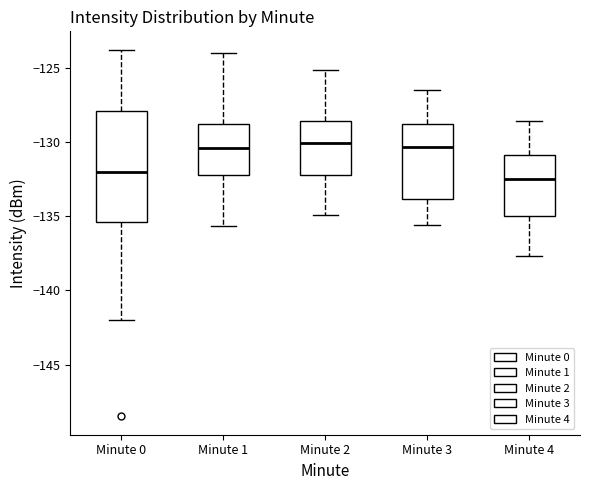

Reading left to right, read every box against the y-axis: the position of its median line, the range the box covers, and the ends of its whiskers. The values are not printed on the chart, so give them approximately, as read against the axis.

Minute 0: median -132.0, box -135.5 to -128.0, whiskers -142.0 to -124.0
Minute 1: median -130.5, box -132.0 to -129.0, whiskers -135.5 to -124.0
Minute 2: median -130.0, box -132.0 to -128.5, whiskers -135.0 to -125.0
Minute 3: median -130.5, box -134.0 to -129.0, whiskers -135.5 to -126.5
Minute 4: median -132.5, box -135.0 to -131.0, whiskers -137.5 to -128.5